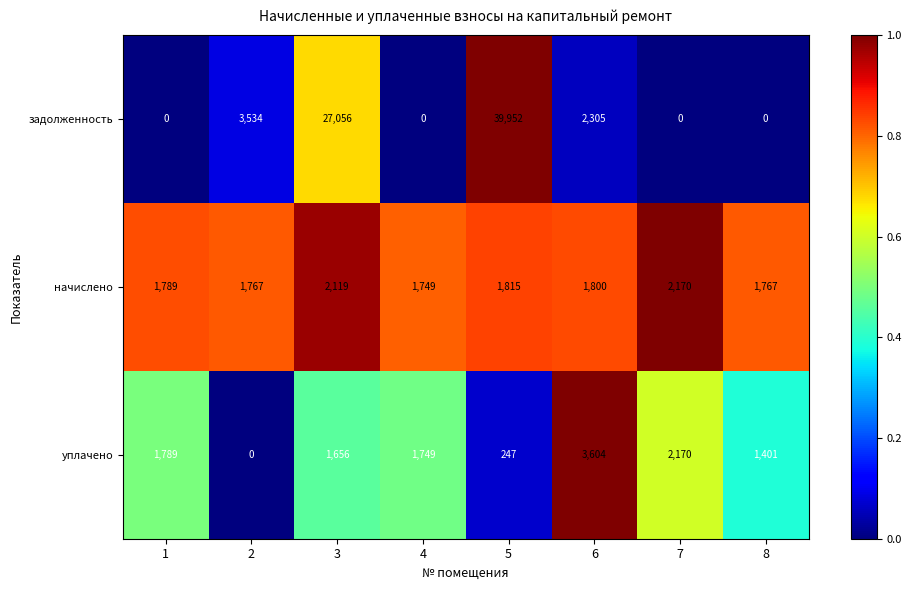

Which series has the widest spread of values?

задолженность